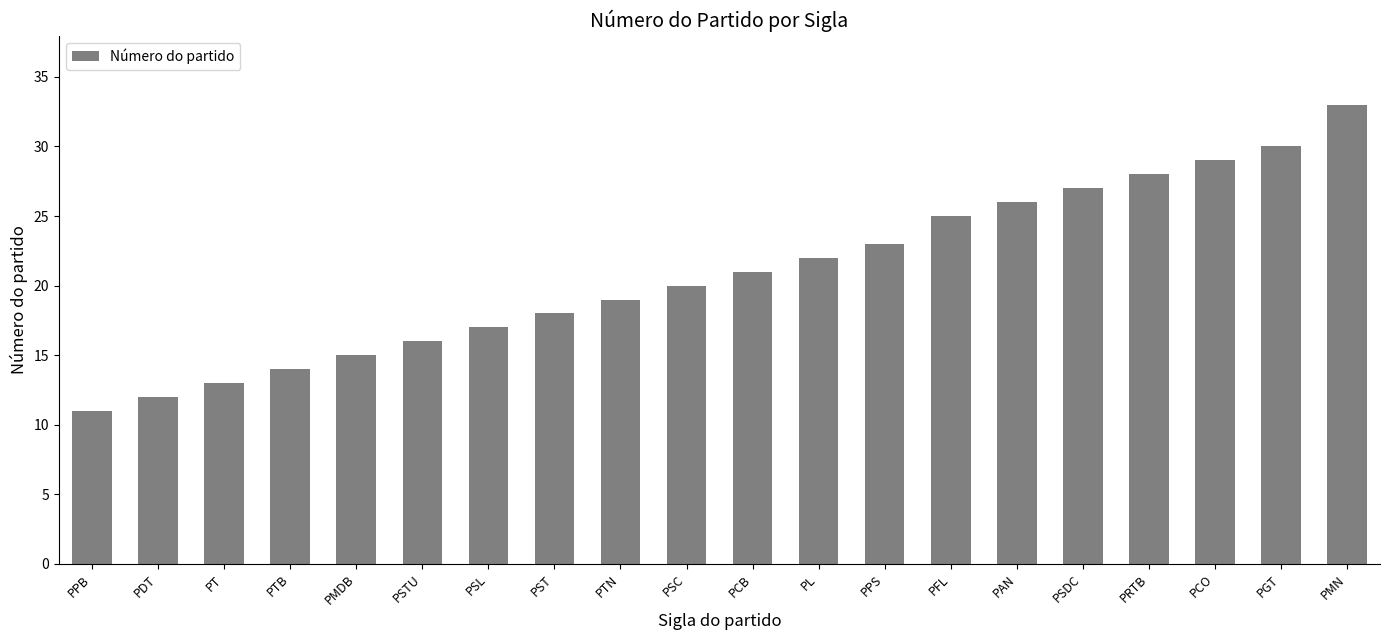

Is it true that the value at PT is 13?

True